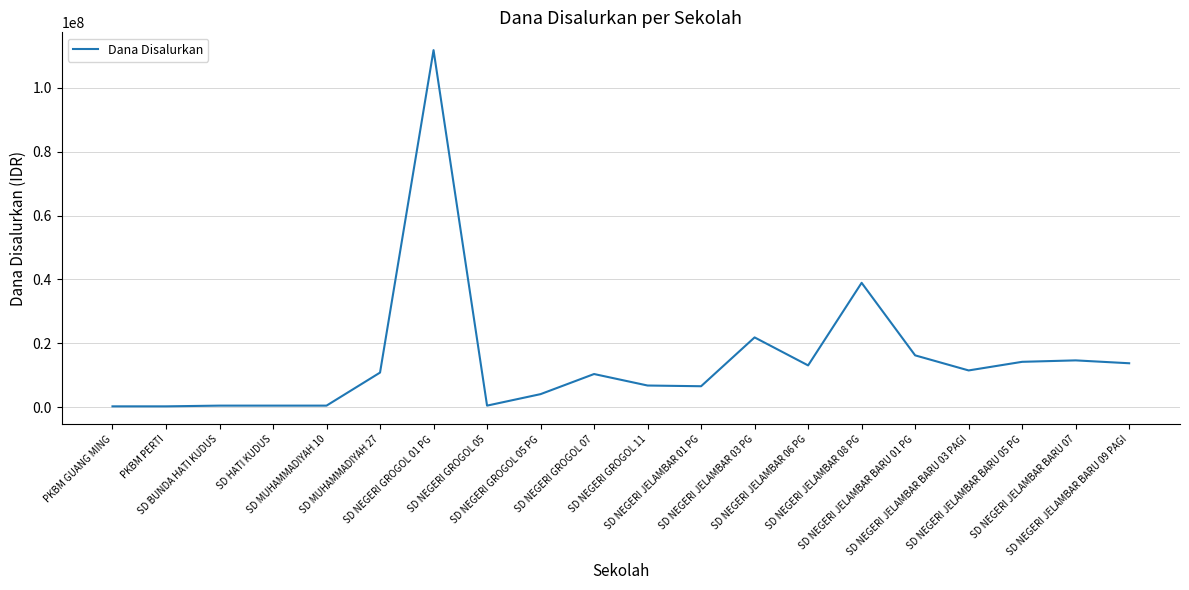

Which has a higher value, SD NEGERI JELAMBAR 08 PG or SD MUHAMMADIYAH 27?

SD NEGERI JELAMBAR 08 PG